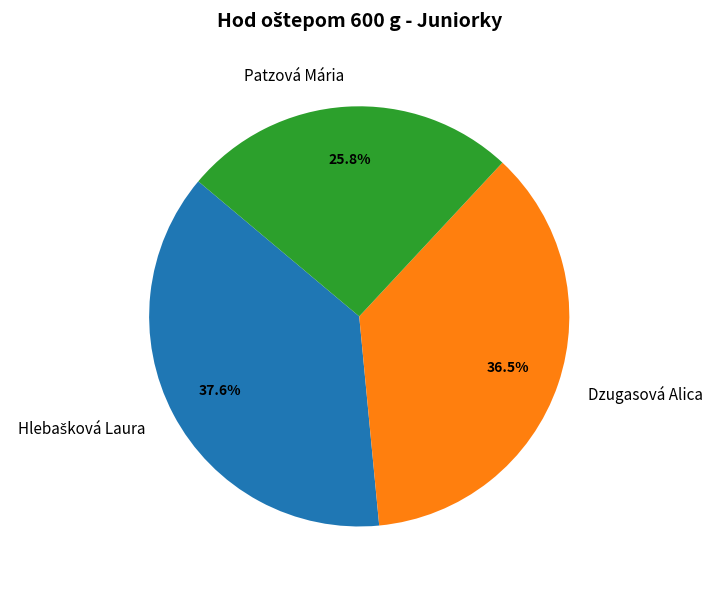

Which category has the smallest portion of the pie?

Patzová Mária